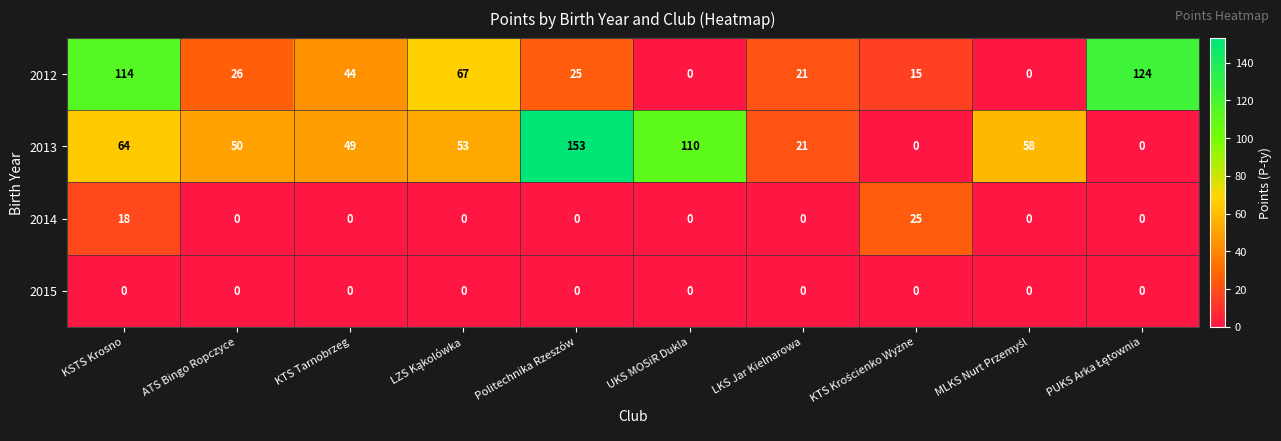

What is the difference between the 2012 values at KTS Tarnobrzeg and ATS Bingo Ropczyce?

18